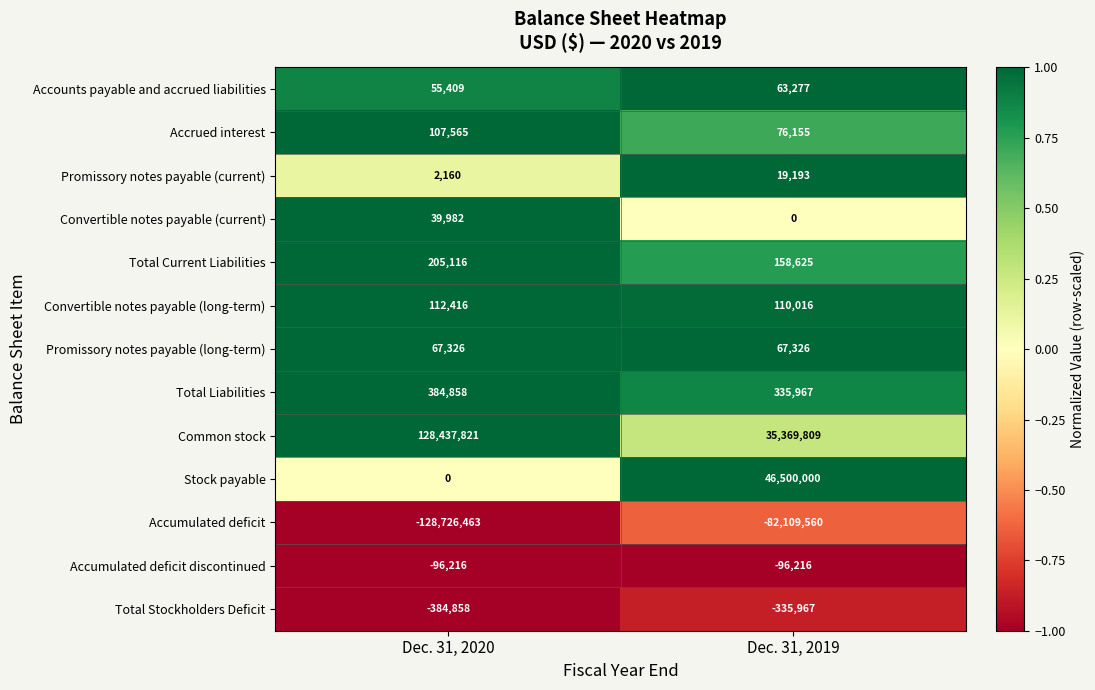

Which series has the largest total across all categories?

Common stock